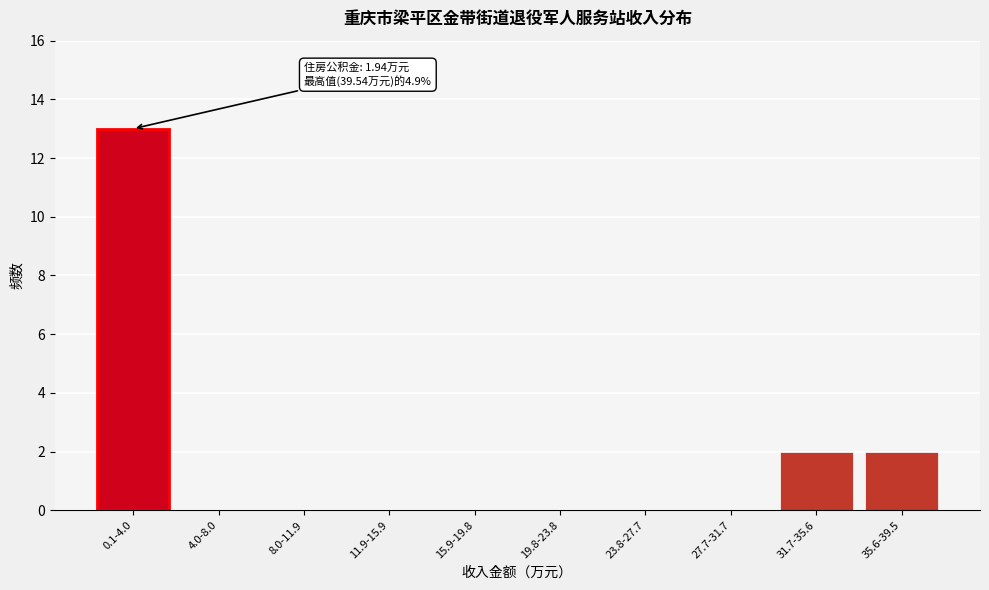

Reading left to right, extract all data points from this chart.

0.1-4.0=13	4.0-8.0=0	8.0-11.9=0	11.9-15.9=0	15.9-19.8=0	19.8-23.8=0	23.8-27.7=0	27.7-31.7=0	31.7-35.6=2	35.6-39.5=2